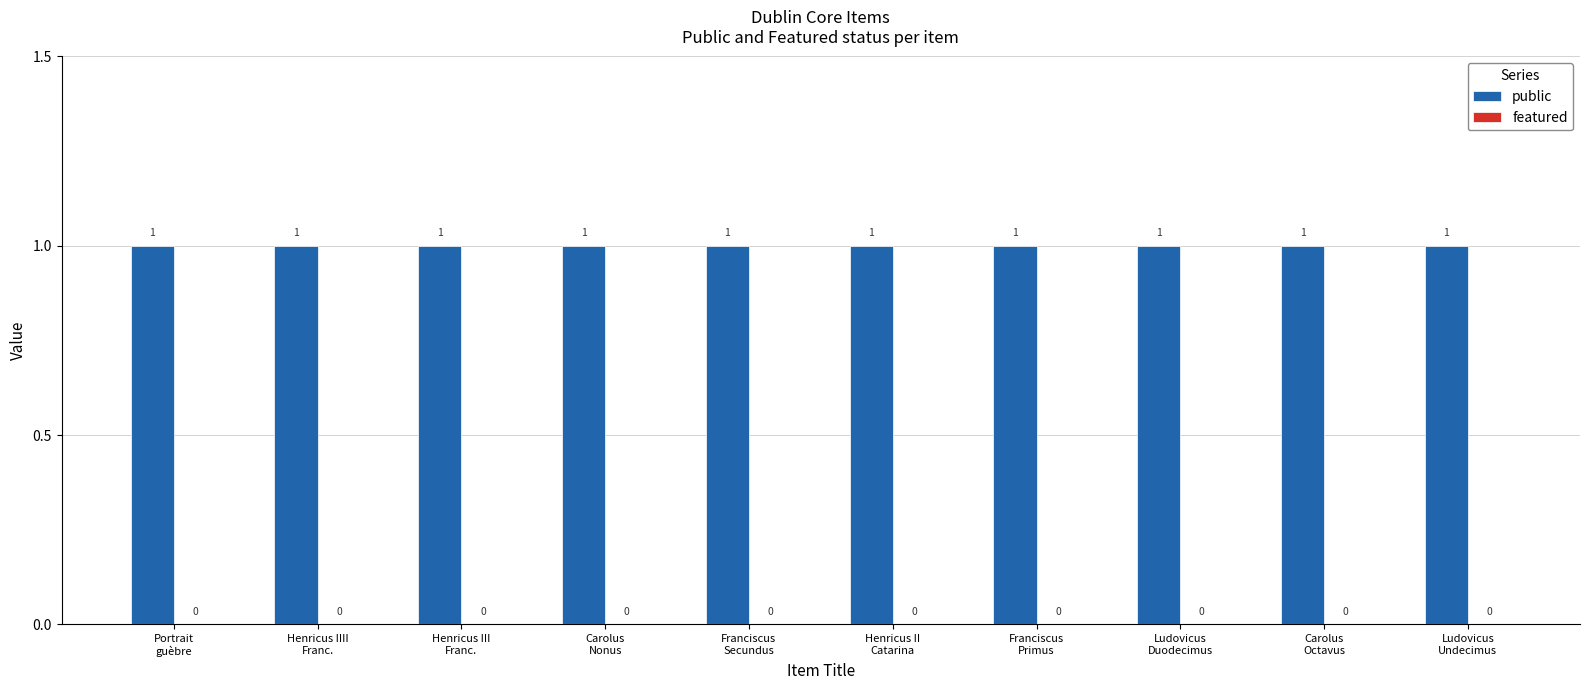

At how many categories does at least one series exceed 0?

10